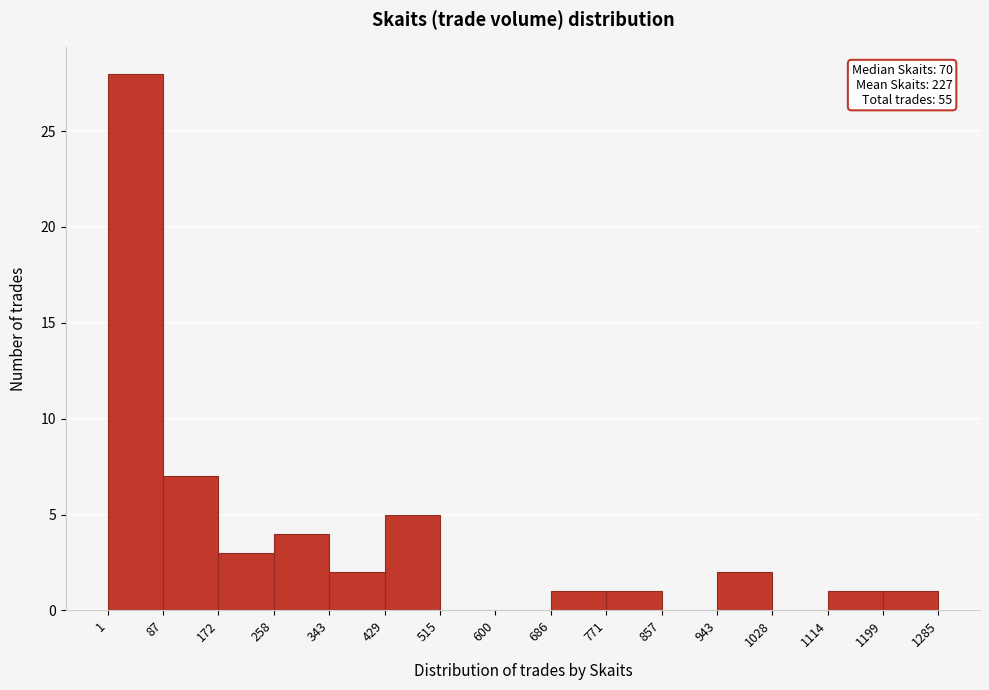

Which range on the x-axis has the tallest bar?

1 to 87